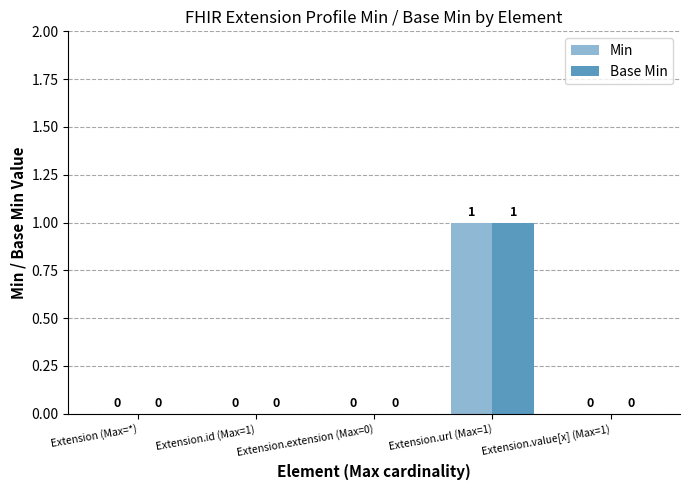

How many groups of bars are there?

5